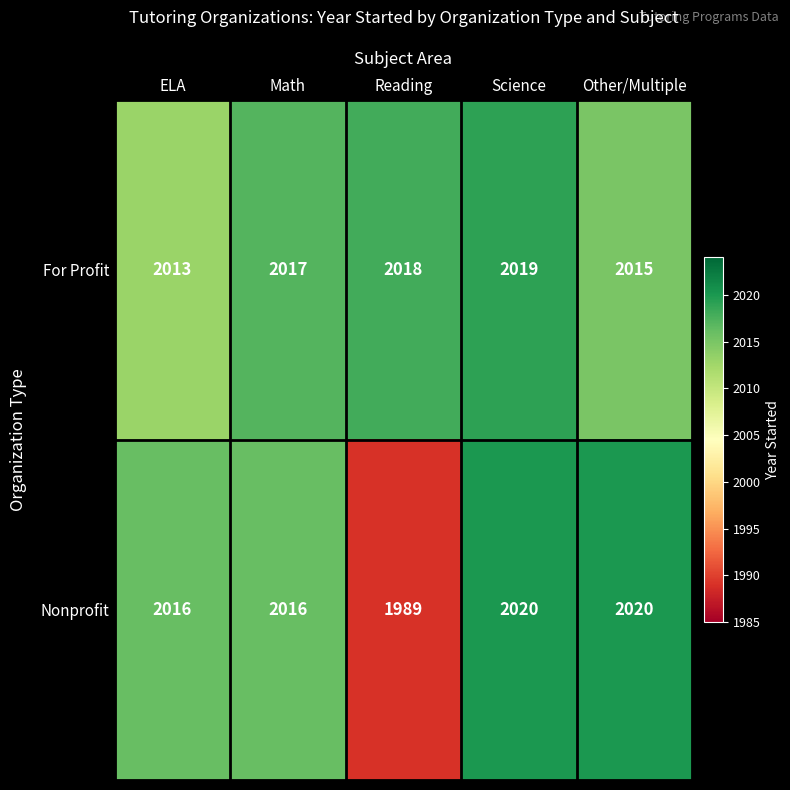

The value of For Profit at ELA is 1379. True or false?

False